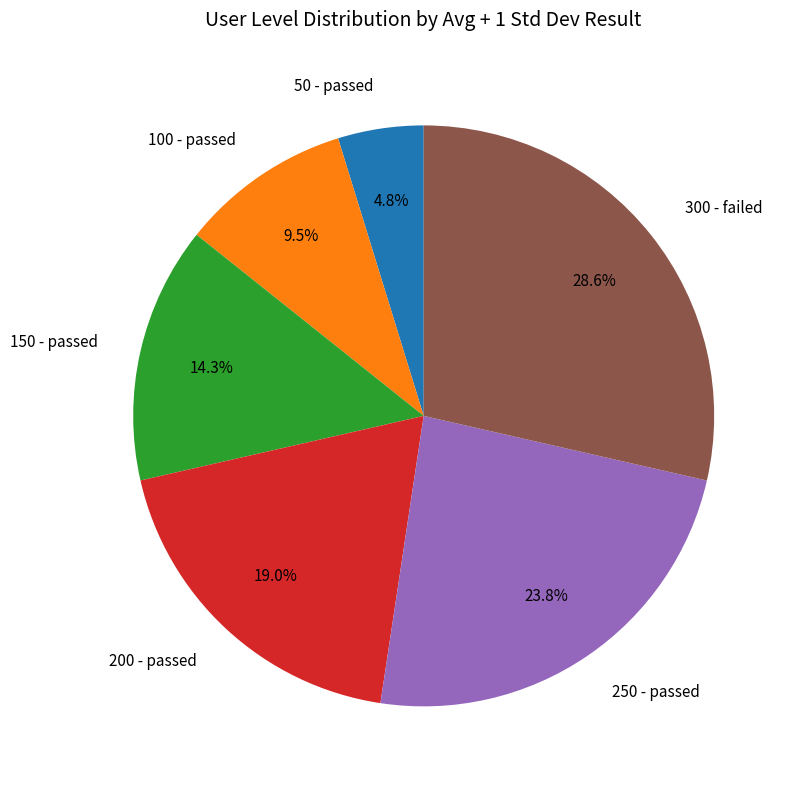

Does 200 - passed represent more than half of the total?

No